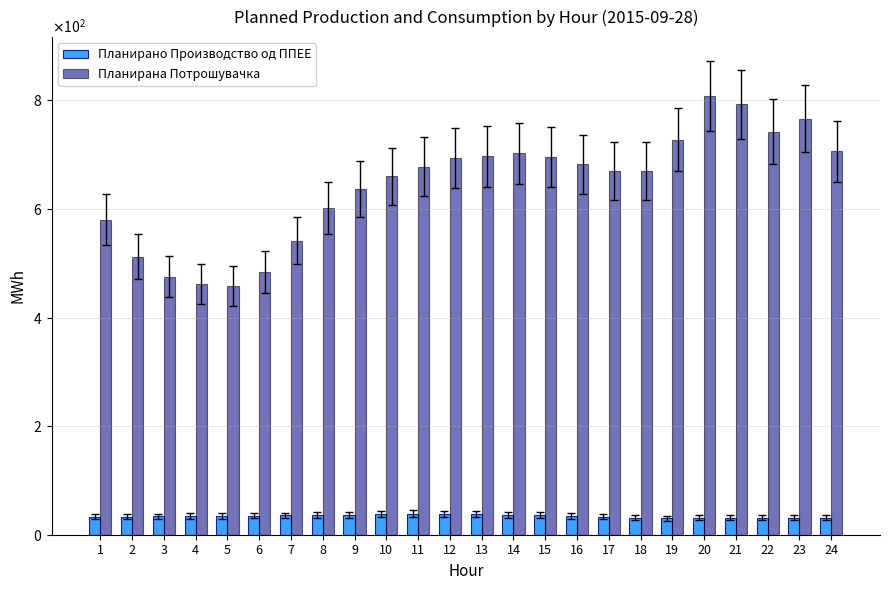

True or false: Планирано Производство од ППЕЕ has a value of 51.8 at 19.

False